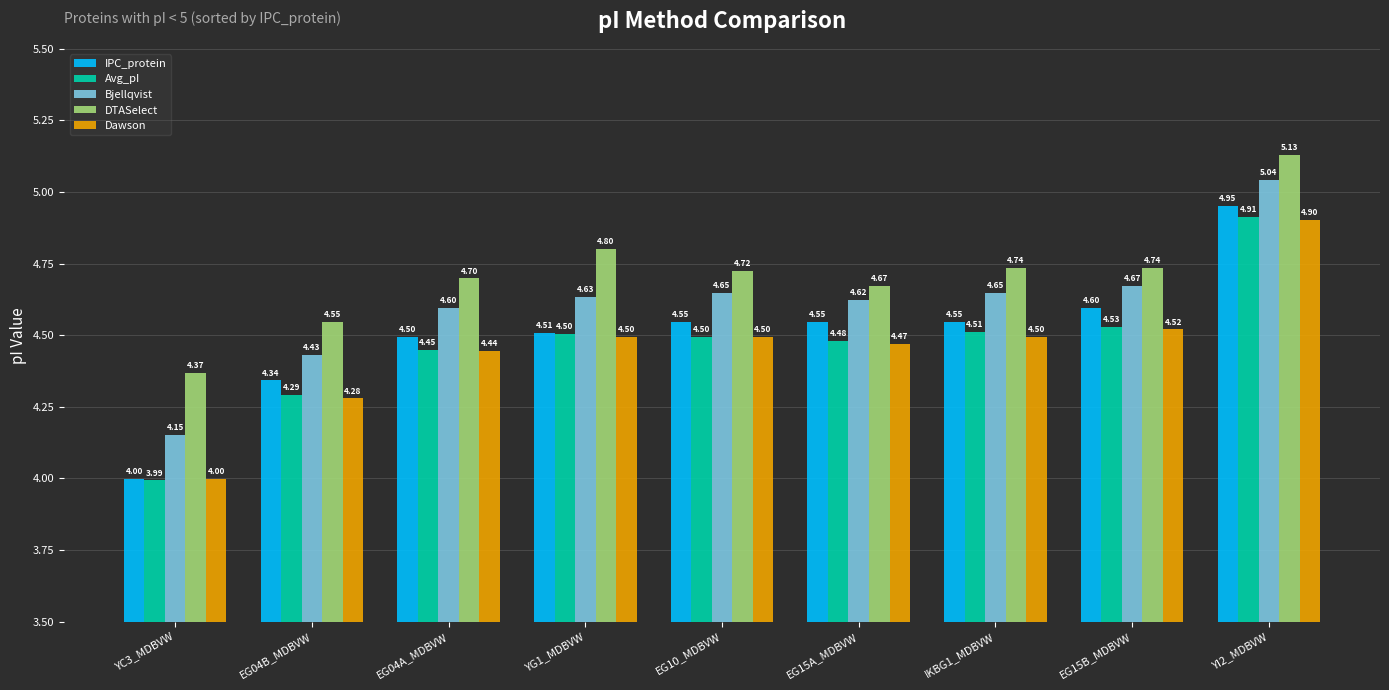

What is the maximum value for Avg_pI?

4.9